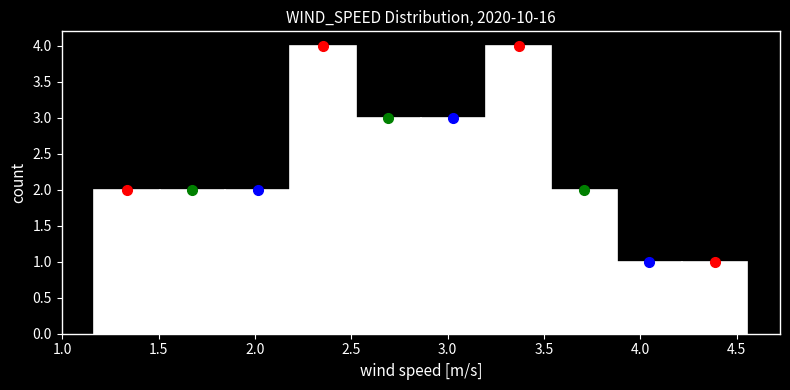

Reading left to right, list every bar in this chart as the range it spans on the x-axis followed by its height. Neither the bar edges nor the heights are printed on the chart, so give them approximately, as read against the axes.

1.15 to 1.50: 2
1.50 to 1.85: 2
1.85 to 2.20: 2
2.20 to 2.50: 4
2.50 to 2.85: 3
2.85 to 3.20: 3
3.20 to 3.55: 4
3.55 to 3.90: 2
3.90 to 4.20: 1
4.20 to 4.55: 1